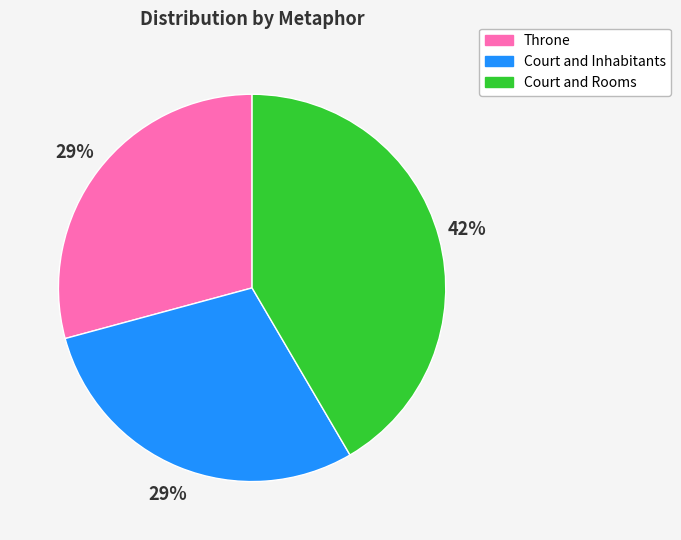

Is there any slice that represents more than half of the pie?

No